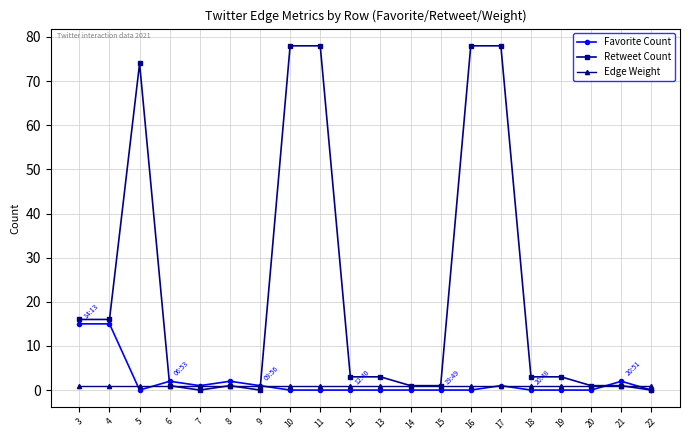

The value of Retweet Count at 9 is 24. True or false?

False